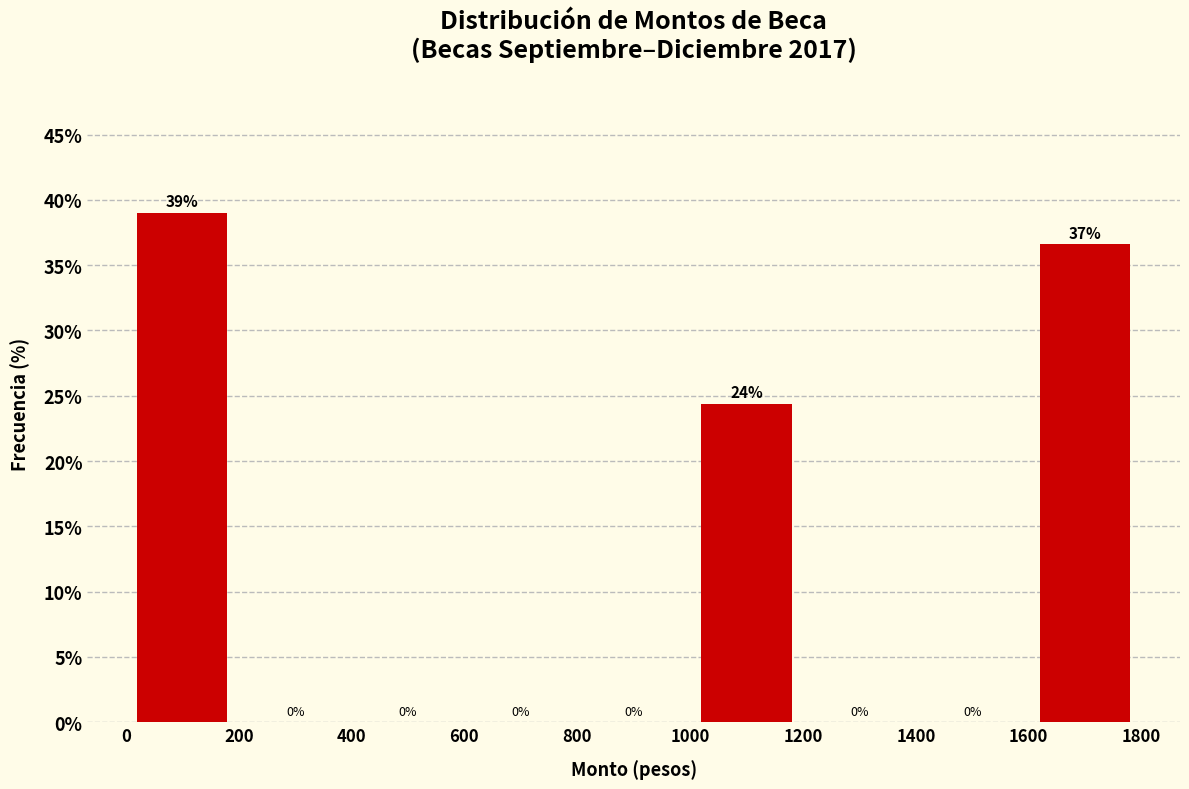

Over which range of the x-axis is the bar tallest?

0 to 200